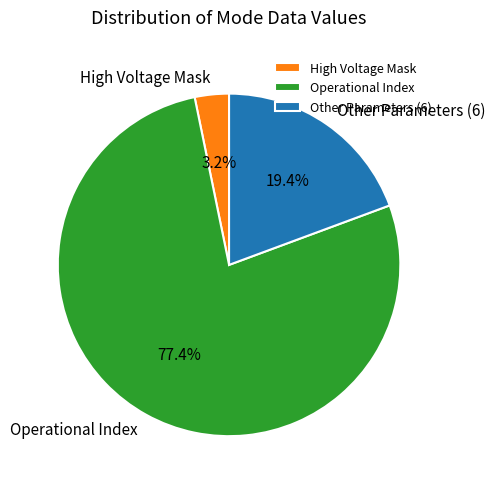

Which has a higher value, Operational Index or High Voltage Mask?

Operational Index